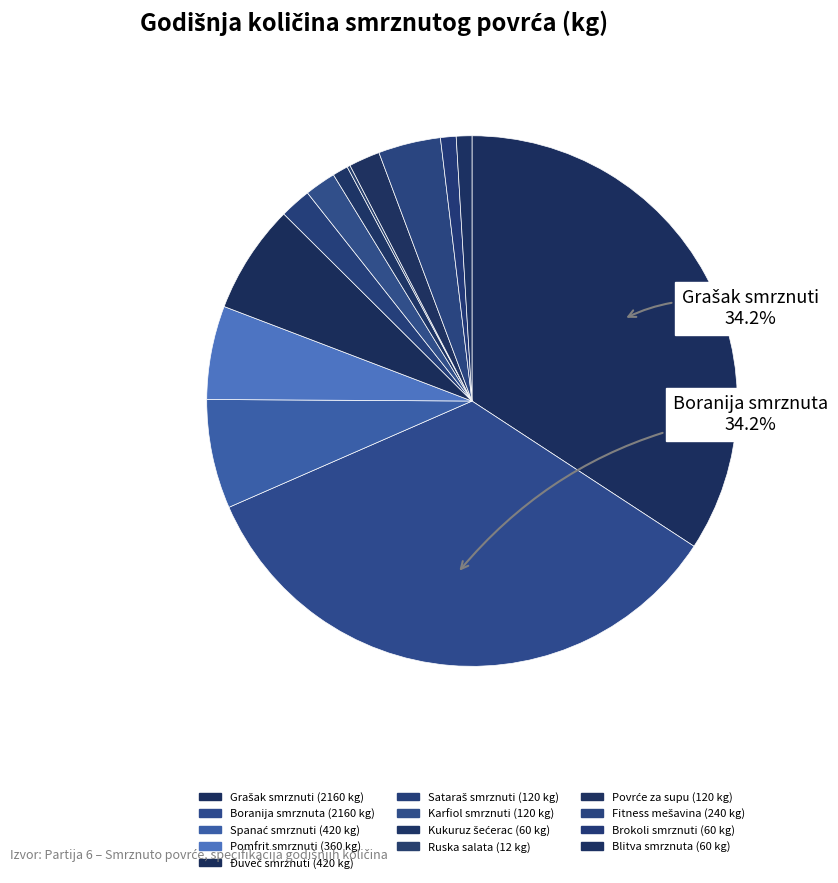

Combined, do Blitva smrznuta and Fitness mešavina account for over 50%?

No